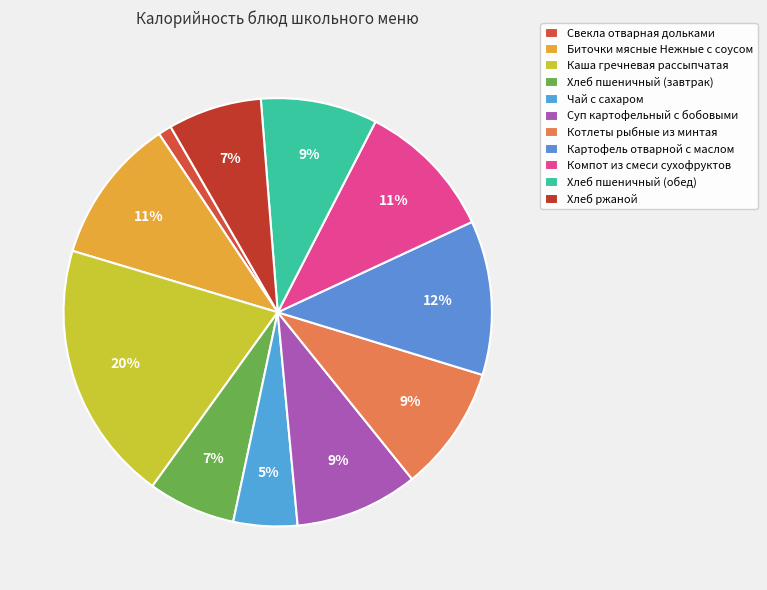

To the nearest percent, what portion does Картофель отварной с маслом represent?

12%